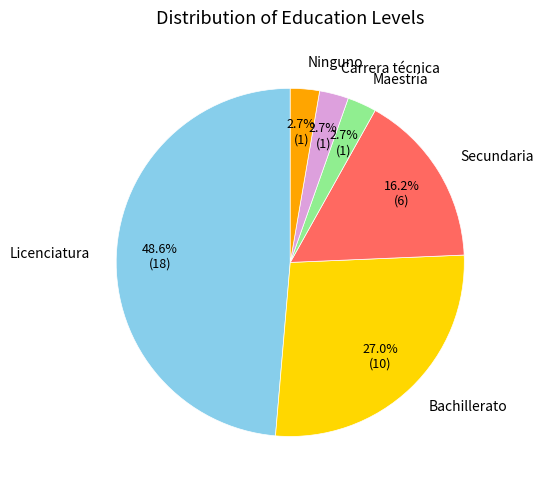

Does any single category account for the majority?

No